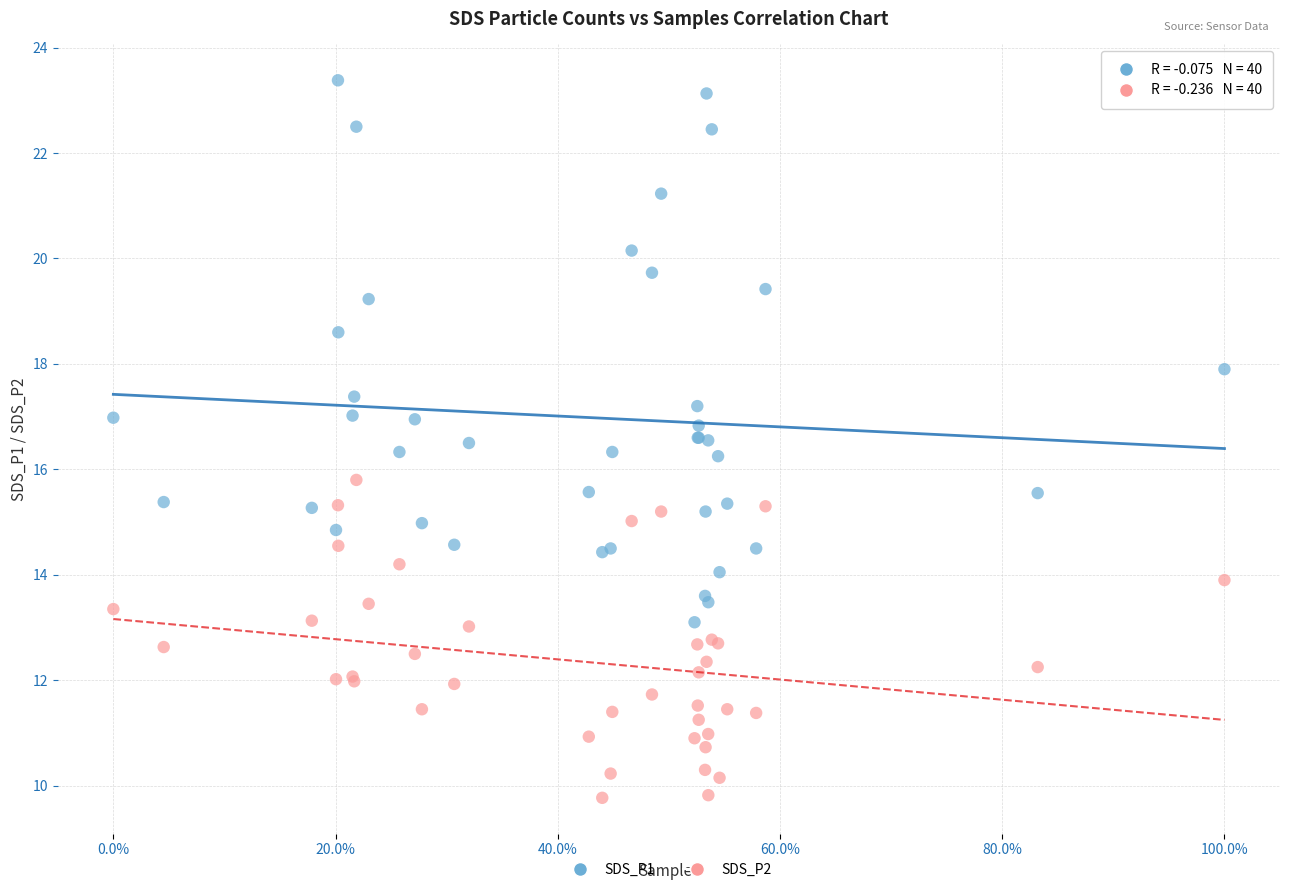

Which series has the largest Y range (max minus min)?

SDS_P1